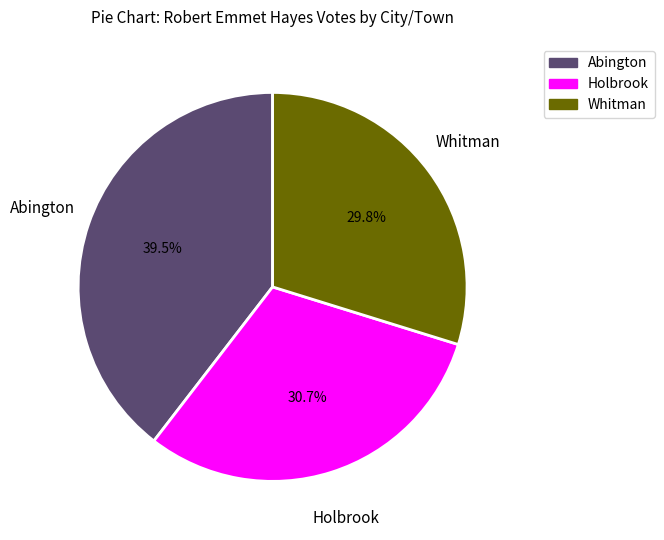

To the nearest percent, what is the difference between the largest and smallest slice percentages?

10%